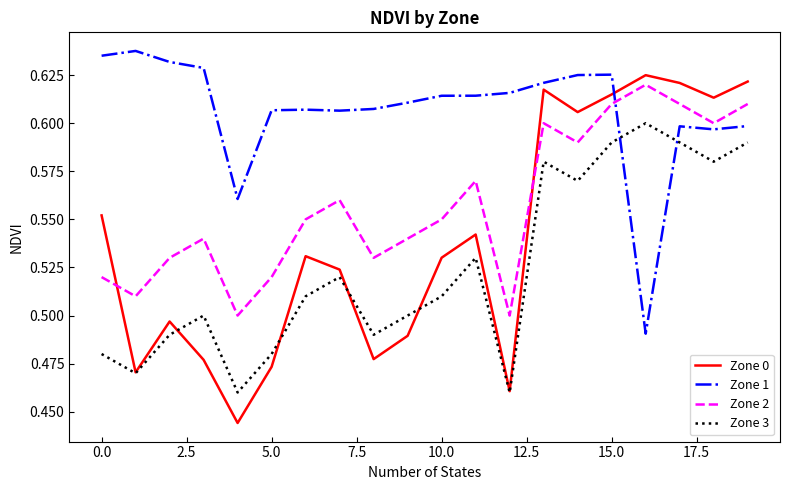

How many intersections are there between Zone 2 and Zone 0?

2